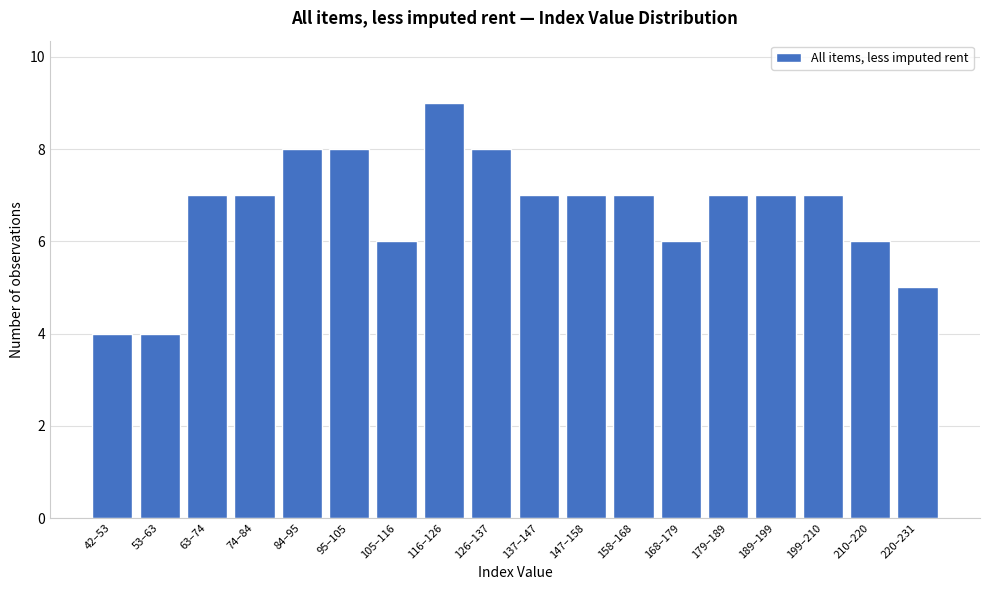

Reading left to right, what are all the values shown in this chart?

4	4	7	7	8	8	6	9	8	7	7	7	6	7	7	7	6	5